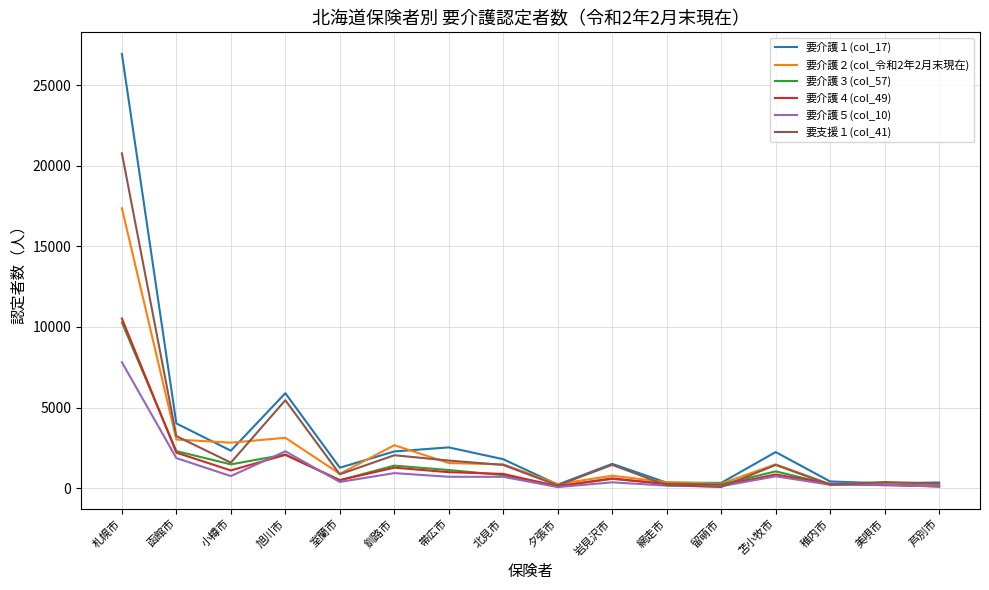

The 要介護４(col_49) series shows 850 at 苫小牧市. True or false?

True